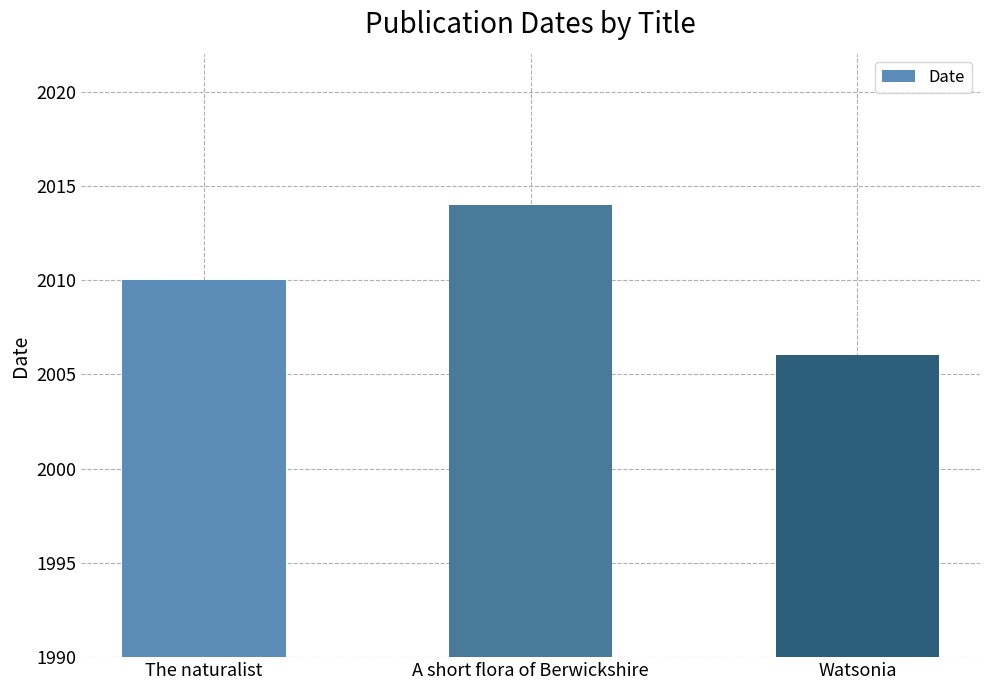

Between Watsonia and A short flora of Berwickshire, which is larger?

A short flora of Berwickshire